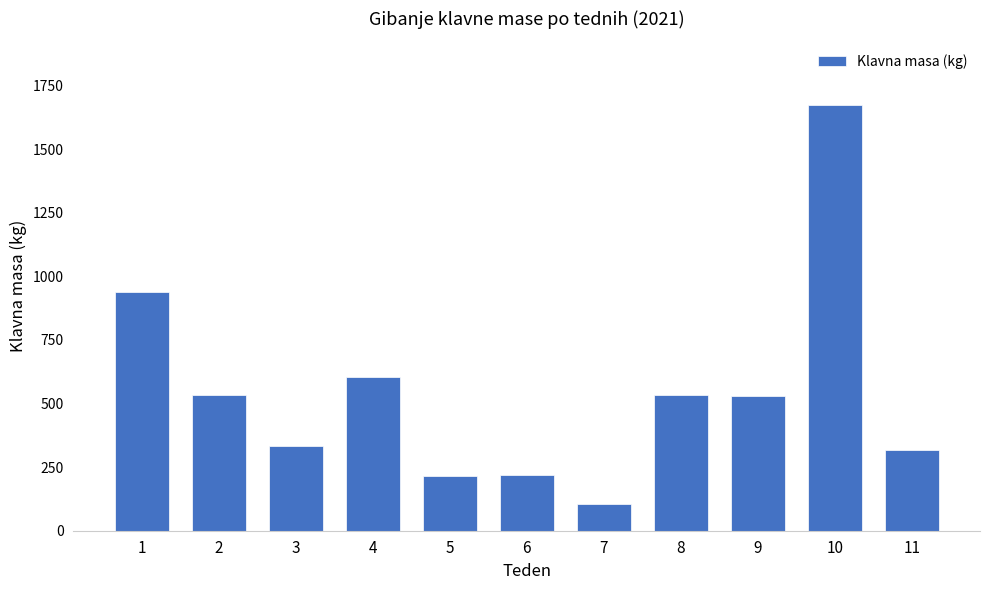

Which category has the lowest value across all series?

7